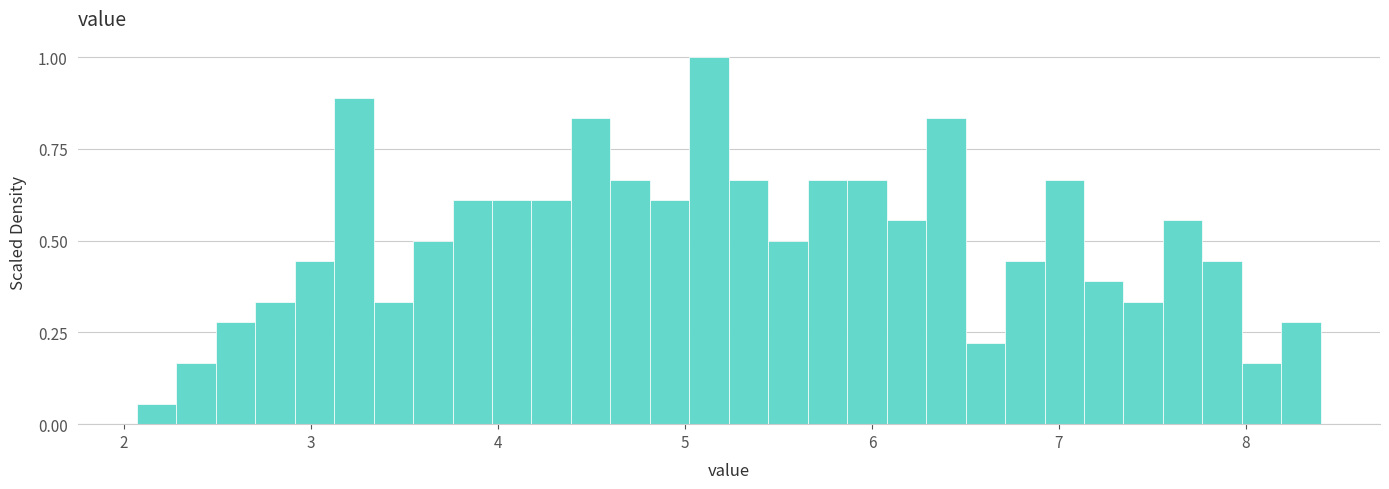

Around what value on the x-axis is the tallest bar? Give the approximate position of its centre, as read against the axis.

5.1